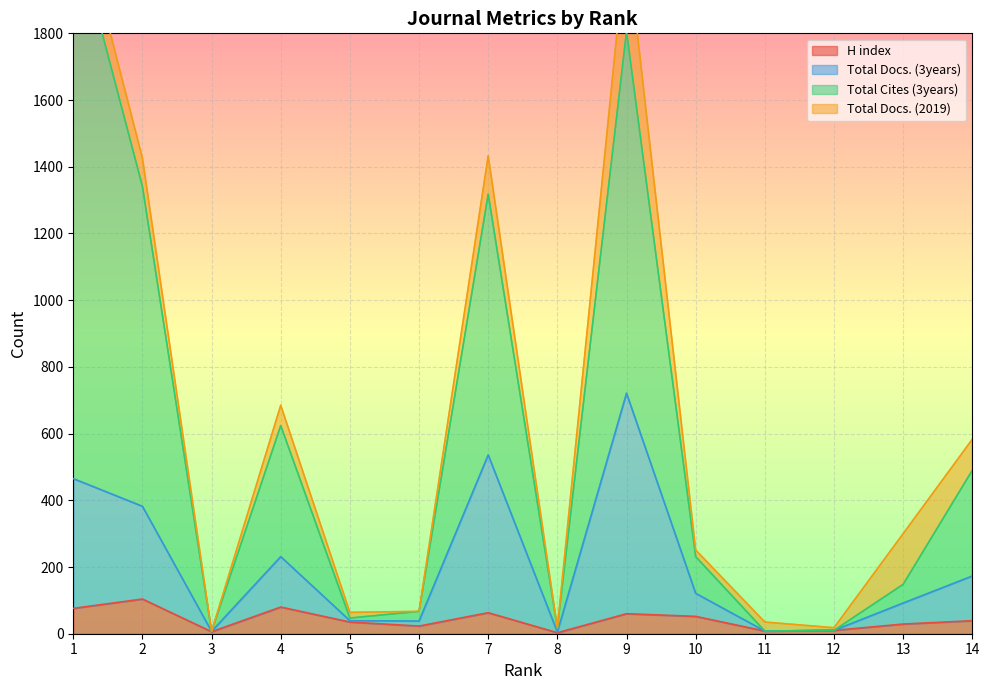

What is the minimum value shown in the chart?

3